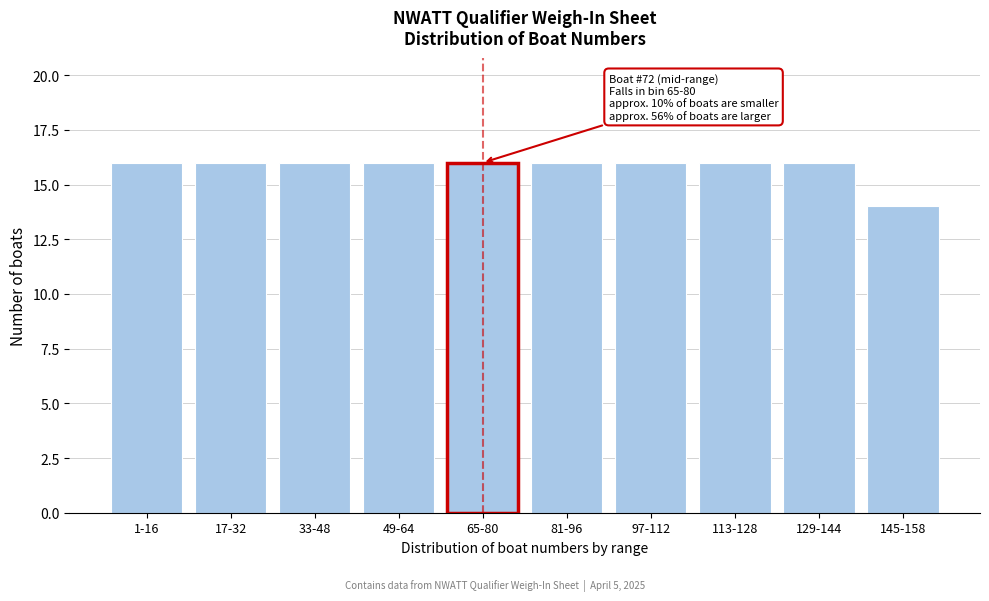

Reading left to right, transcribe all the data shown in this chart.

16	16	16	16	16	16	16	16	16	14